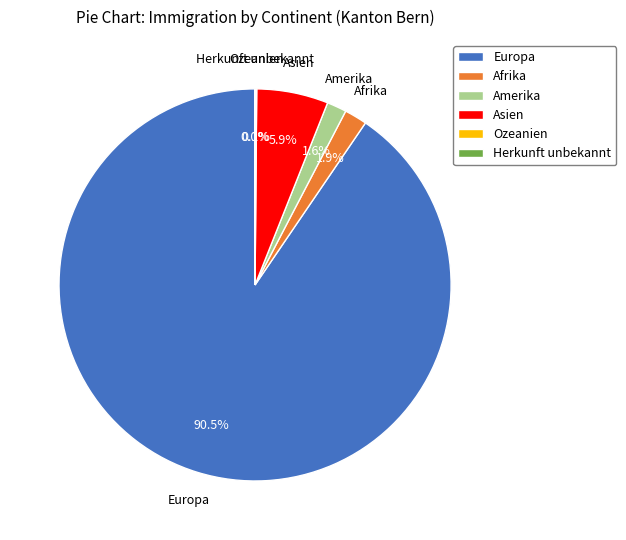

Is there any slice that represents more than half of the pie?

Yes